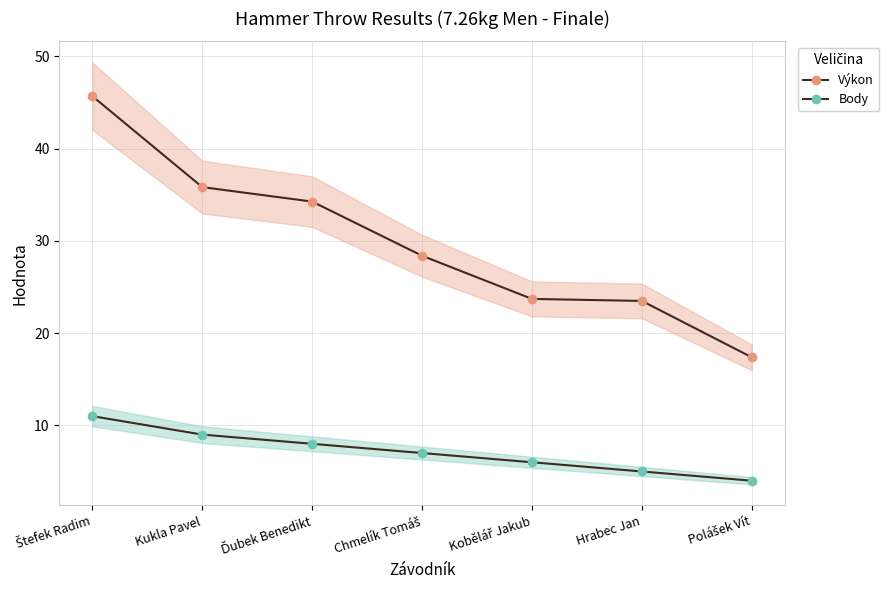

True or false: Výkon and Body cross at least once.

False